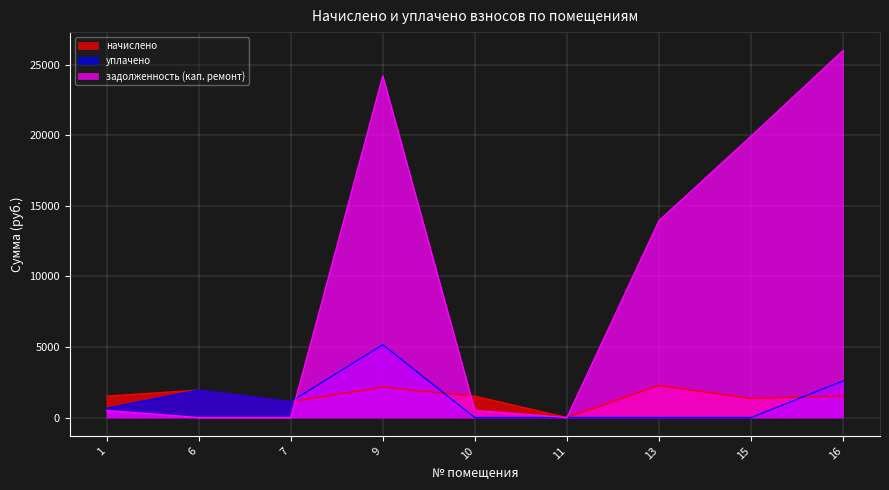

True or false: уплачено has more than 1 points higher than both neighbors.

True